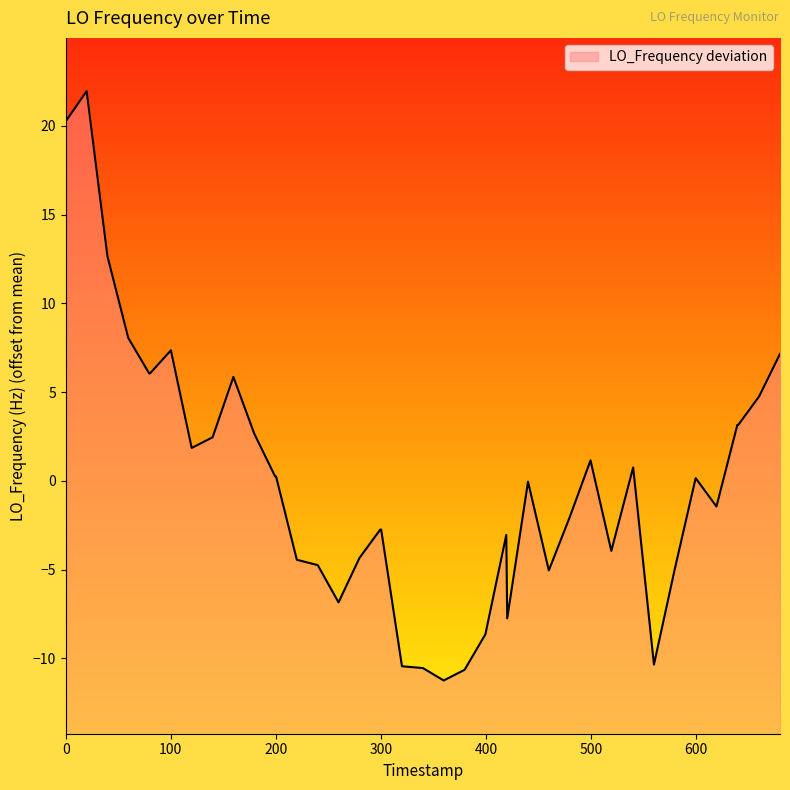

What is the maximum value shown in the chart?

22.0